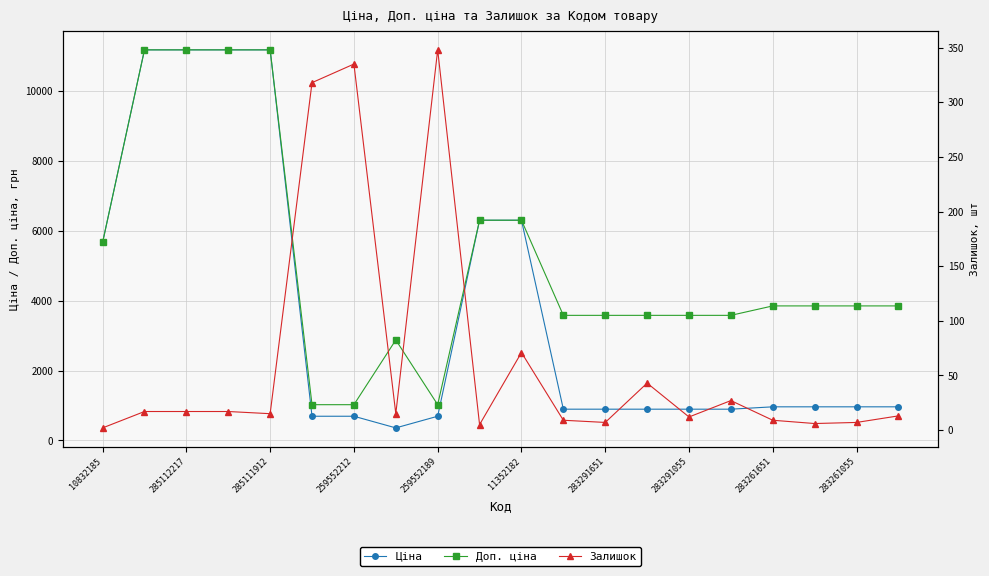

How many data points in Доп. ціна are less than 3854?

9